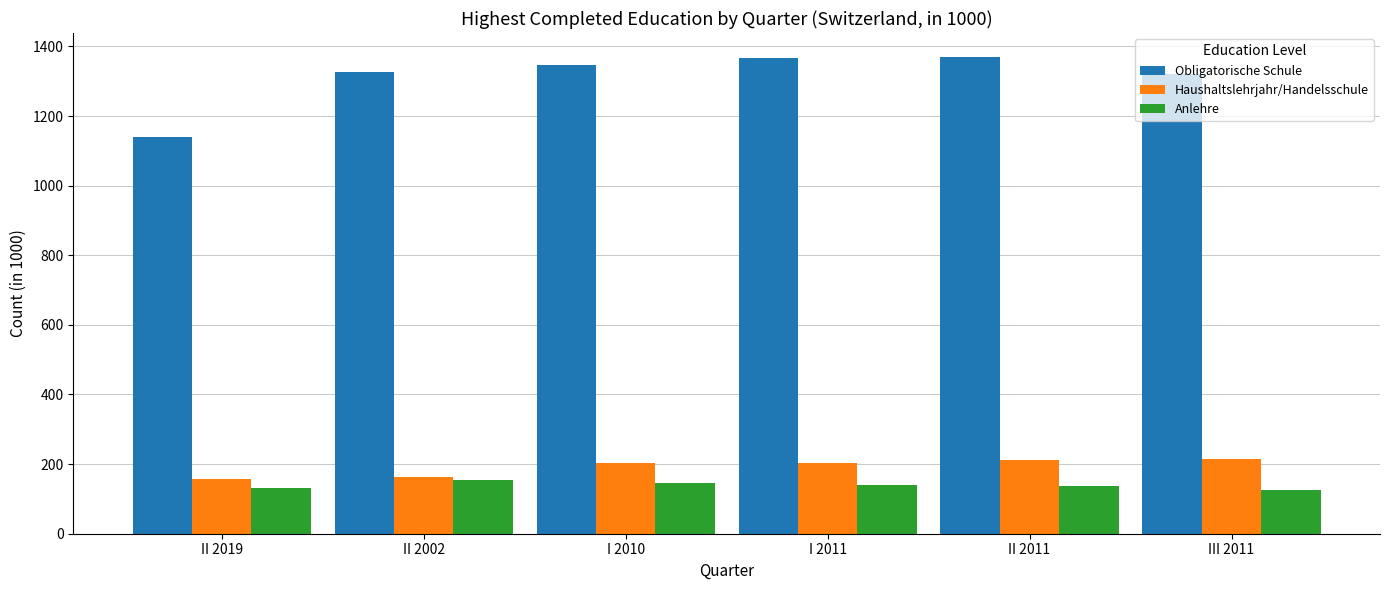

Rank the series at I 2010 from lowest to highest value.

Anlehre, Haushaltslehrjahr/Handelsschule, Obligatorische Schule